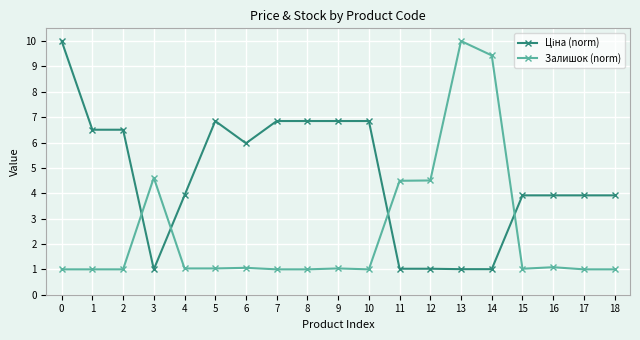

How many categories are shown in the chart?

19